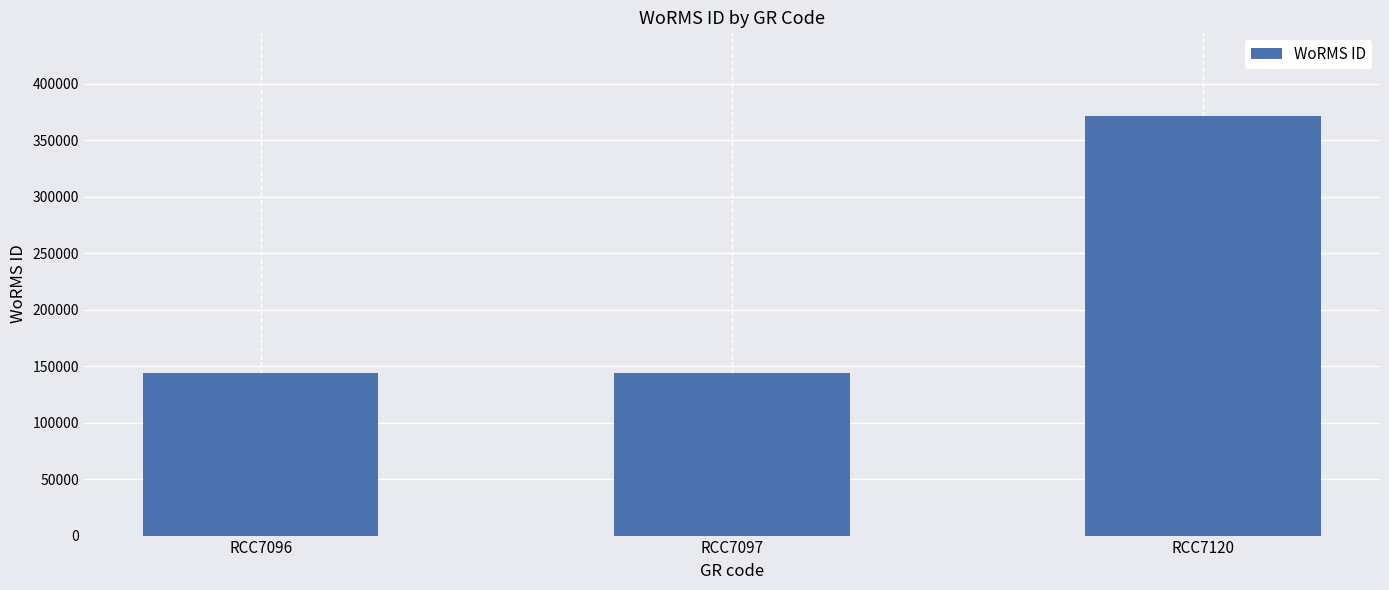

What is the value of the 3rd bar from the left?

371106